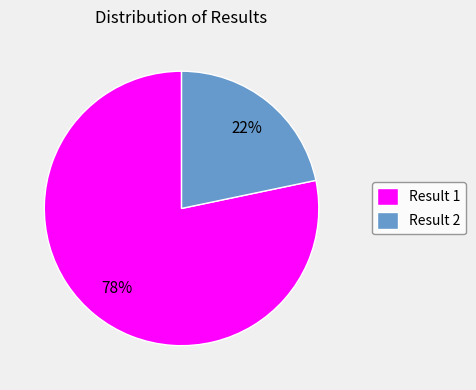

Rank the categories by value from highest to lowest.

Result 1, Result 2